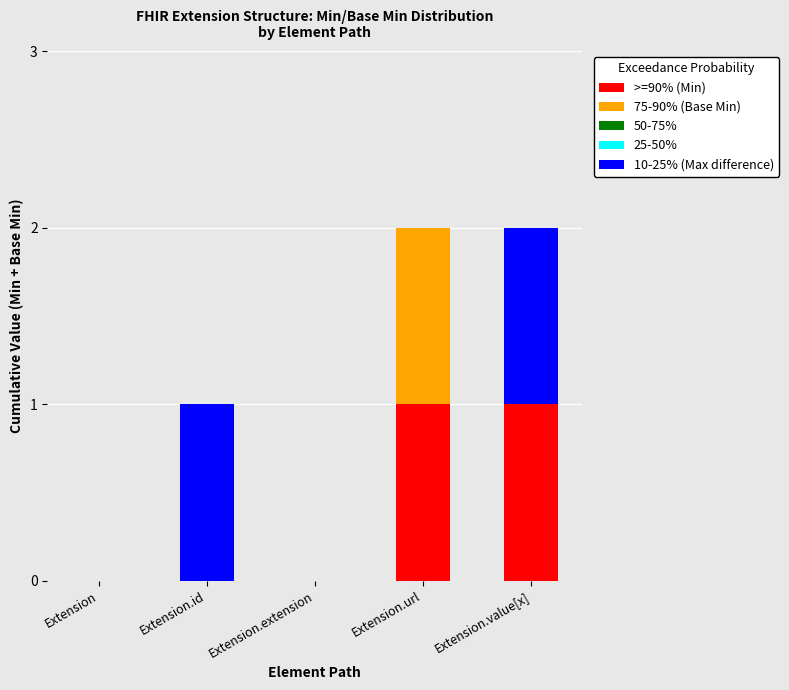

Is it true that >=90% (Min) equals 0 at Extension.extension?

True